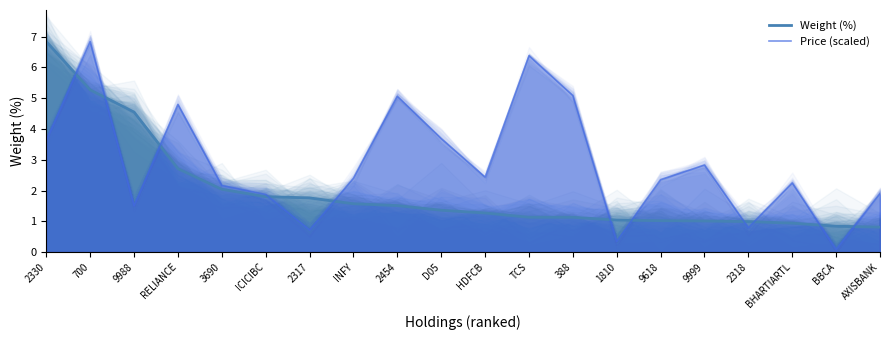

Which label corresponds to the smallest value in the chart?

BBCA